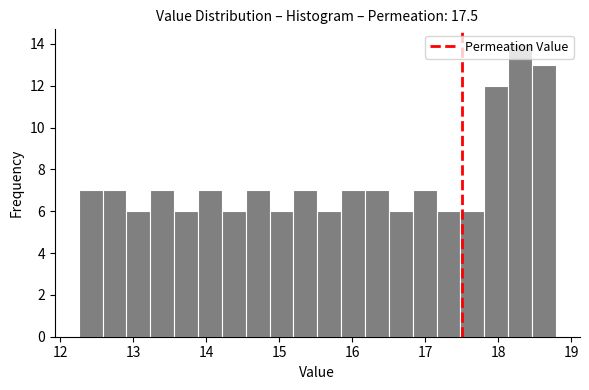

Read against the x-axis, roughly where is the centre of the tallest bar?

18.3